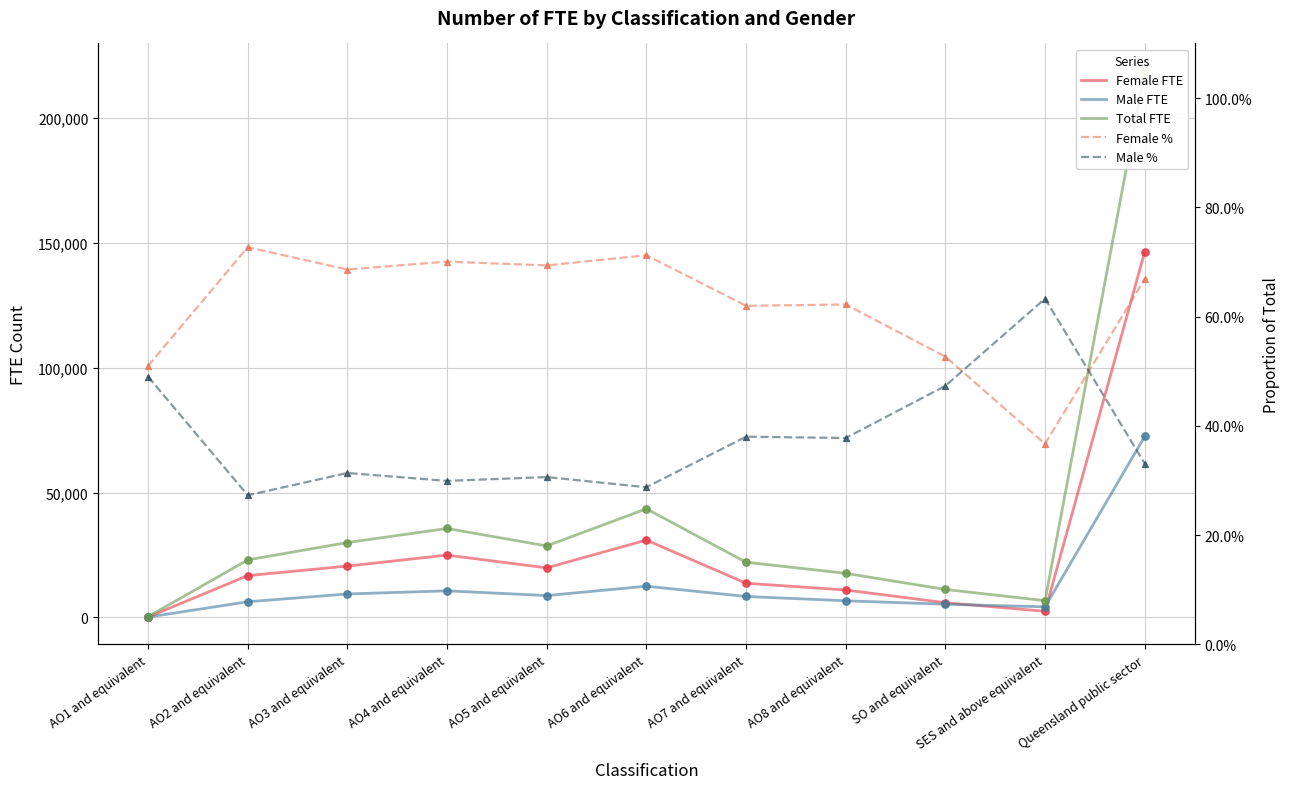

Which series contains the lowest Y value?

Male %